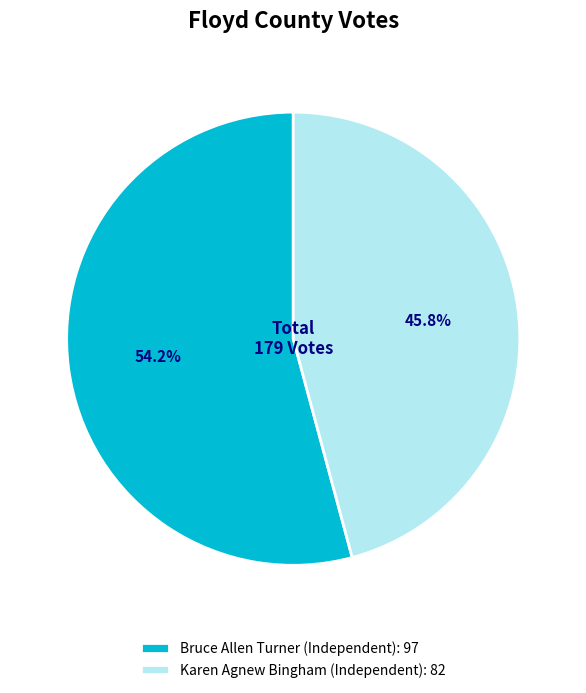

Count the number of slices in the pie.

2